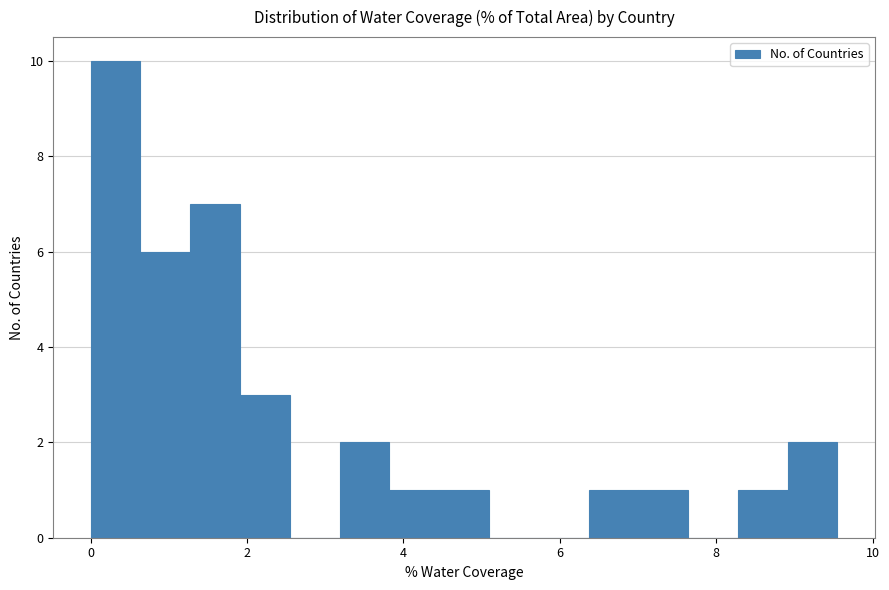

Read against the x-axis, roughly where is the centre of the tallest bar?

0.4